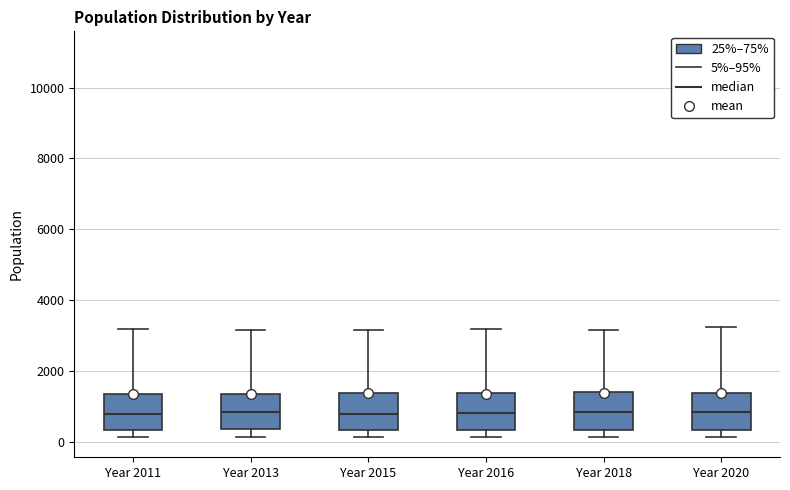

Reading left to right, read every box against the y-axis: the position of its median line, the range the box covers, and the ends of its whiskers. The values are not printed on the chart, so give them approximately, as read against the axis.

Year 2011: median 800, box 400 to 1400, whiskers 200 to 3200
Year 2013: median 800, box 400 to 1400, whiskers 200 to 3200
Year 2015: median 800, box 400 to 1400, whiskers 200 to 3200
Year 2016: median 800, box 400 to 1400, whiskers 200 to 3200
Year 2018: median 800, box 400 to 1400, whiskers 200 to 3200
Year 2020: median 800, box 400 to 1400, whiskers 200 to 3200